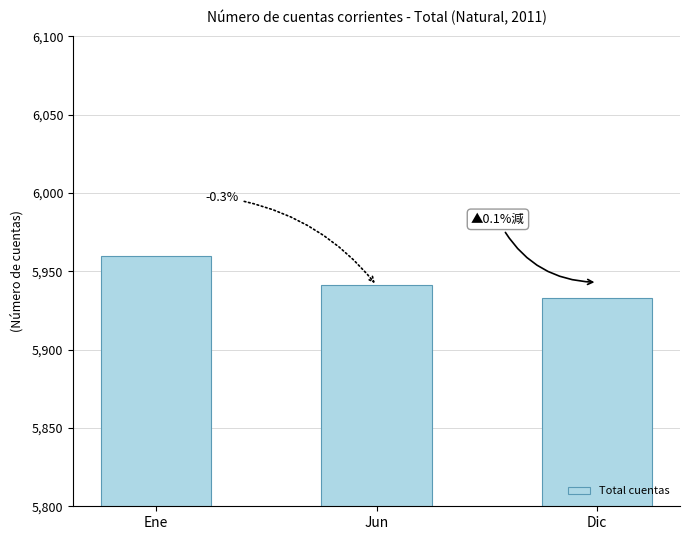

How many values are below 5941?

1